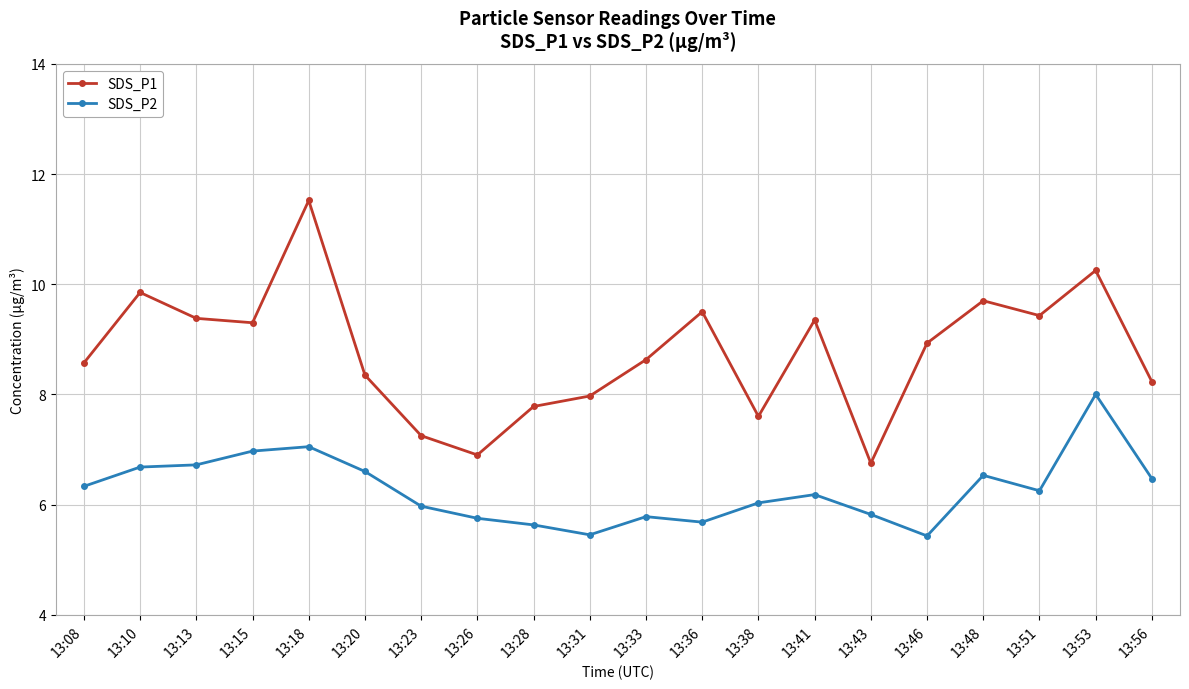

Which category has the highest value in the SDS_P2 series?

13:53